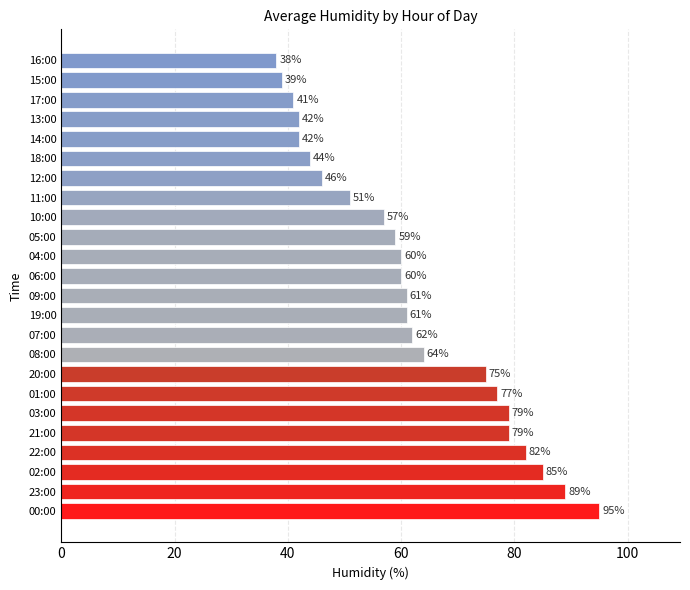

What is the ratio of the value at 00:00 to the value at 11:00?

1.9